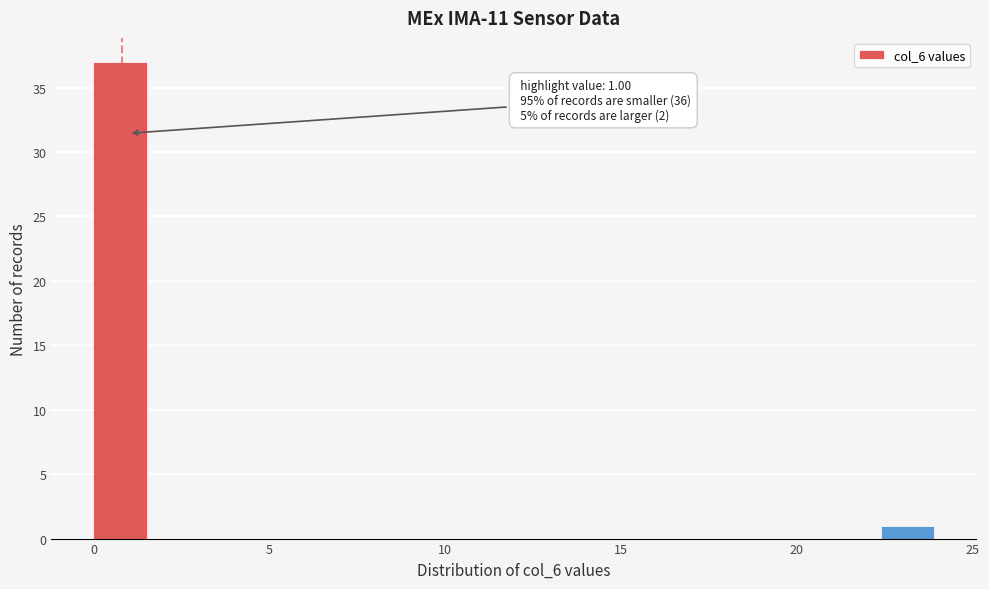

Read against the x-axis, roughly where is the centre of the tallest bar?

1.0